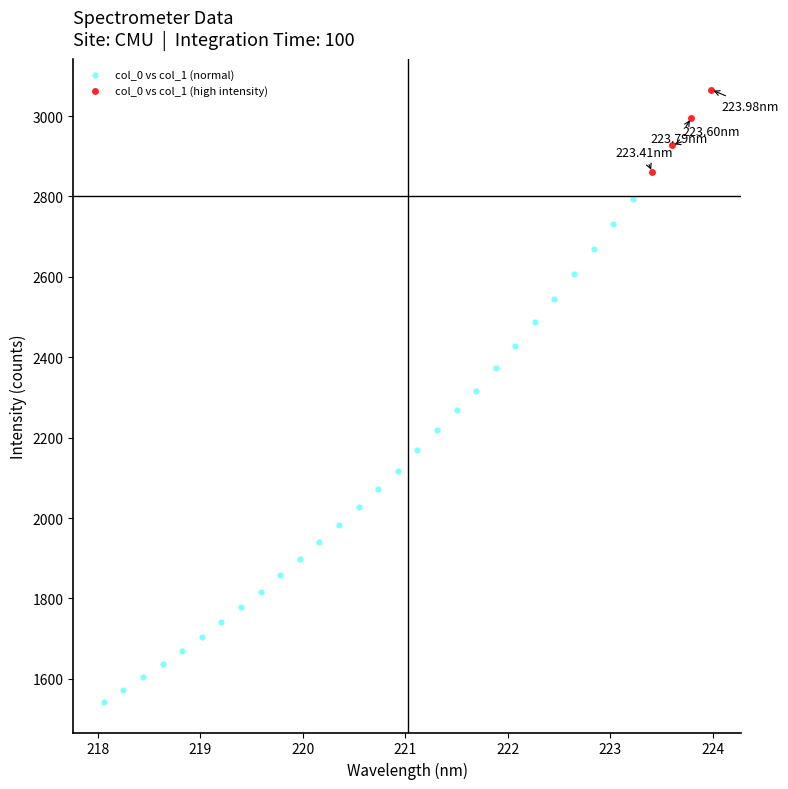

Which series has the largest Y range (max minus min)?

col_0 vs col_1 (normal)